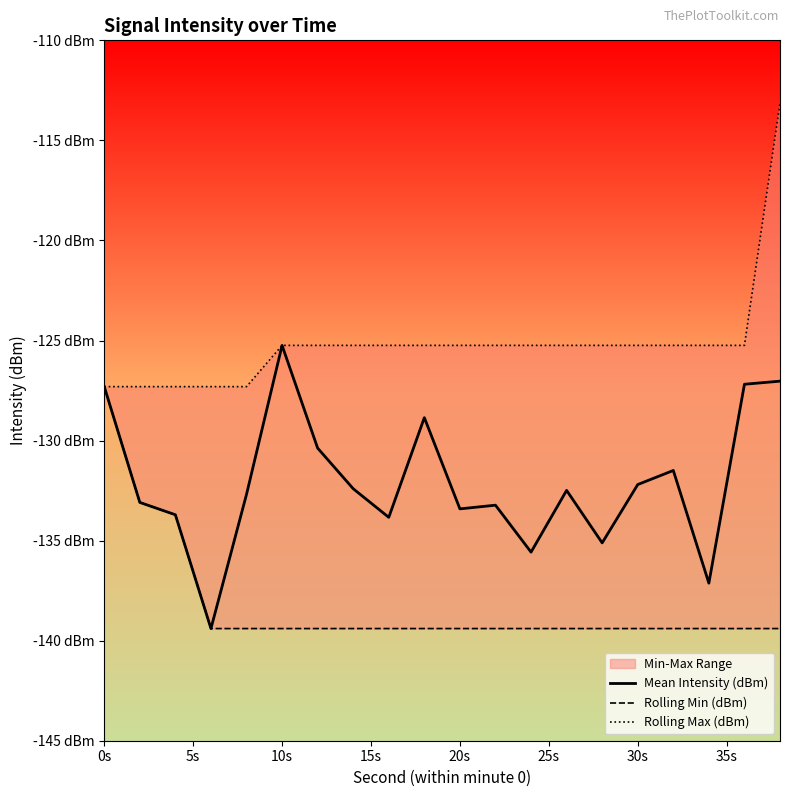

Which series has the largest range (max minus min)?

Rolling Max (dBm)